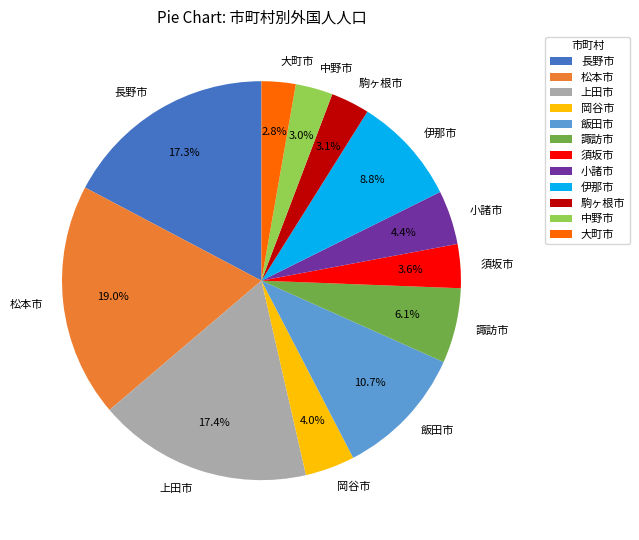

What is the ratio of the value at 長野市 to the value at 松本市?

0.9